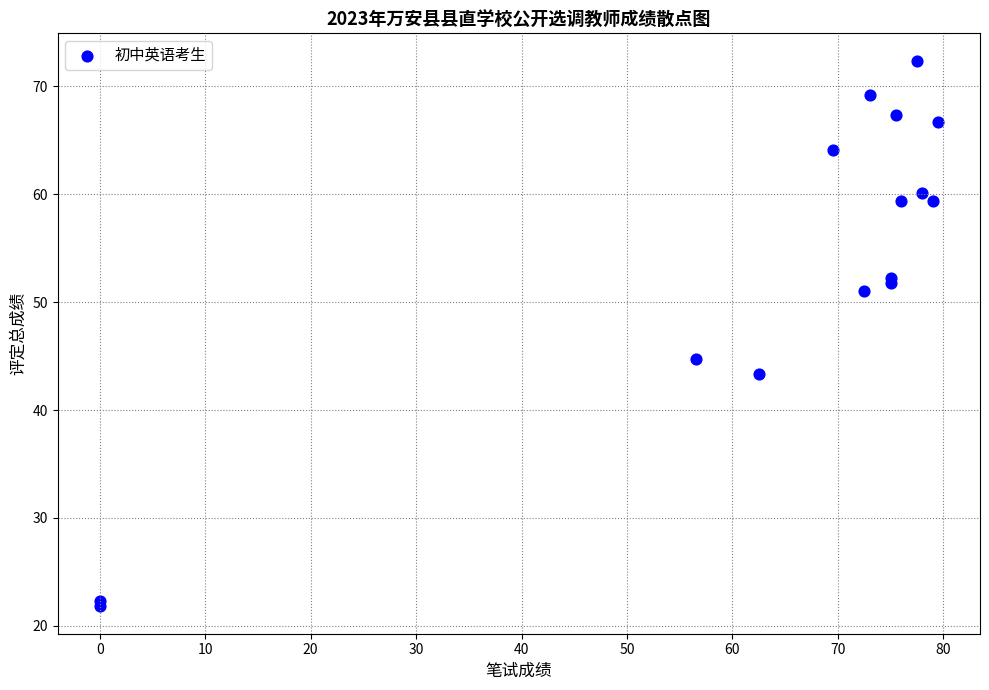

What Y value in the scatter plot is closest to 47?

44.7